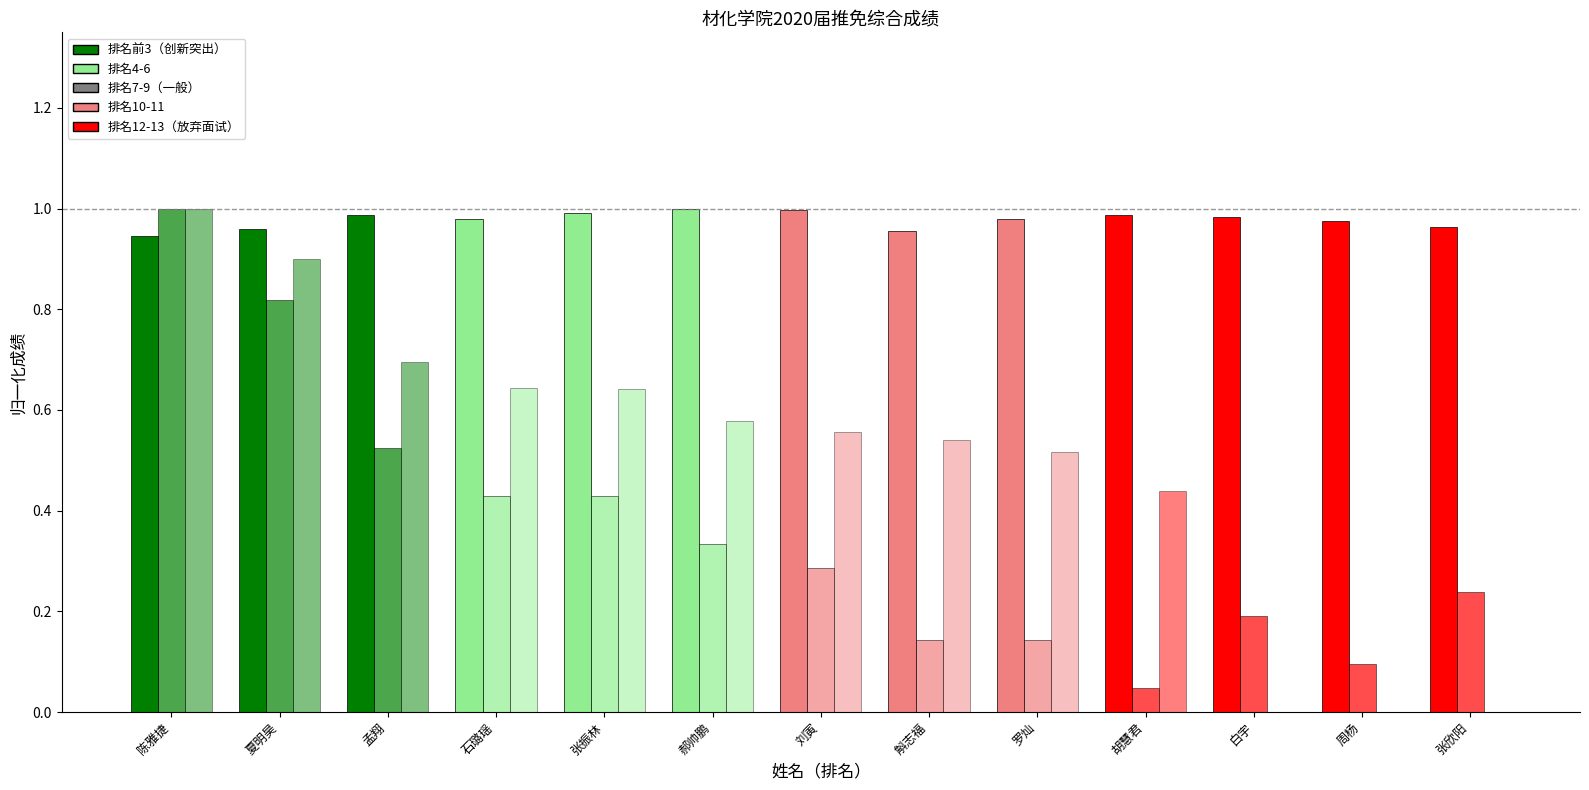

How many groups of bars are there?

13